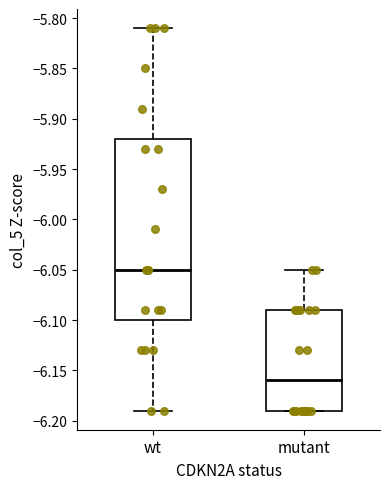

Which box's median line is the lowest?

mutant